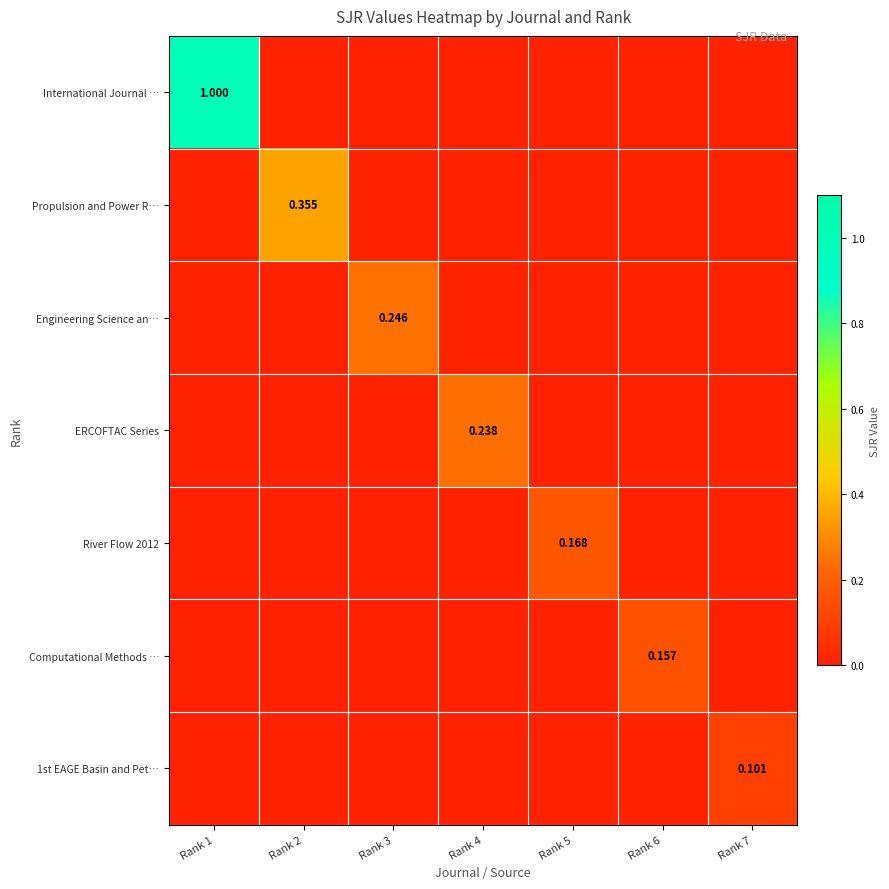

The River Flow 2012 series shows 0.1 at Rank 6. True or false?

False